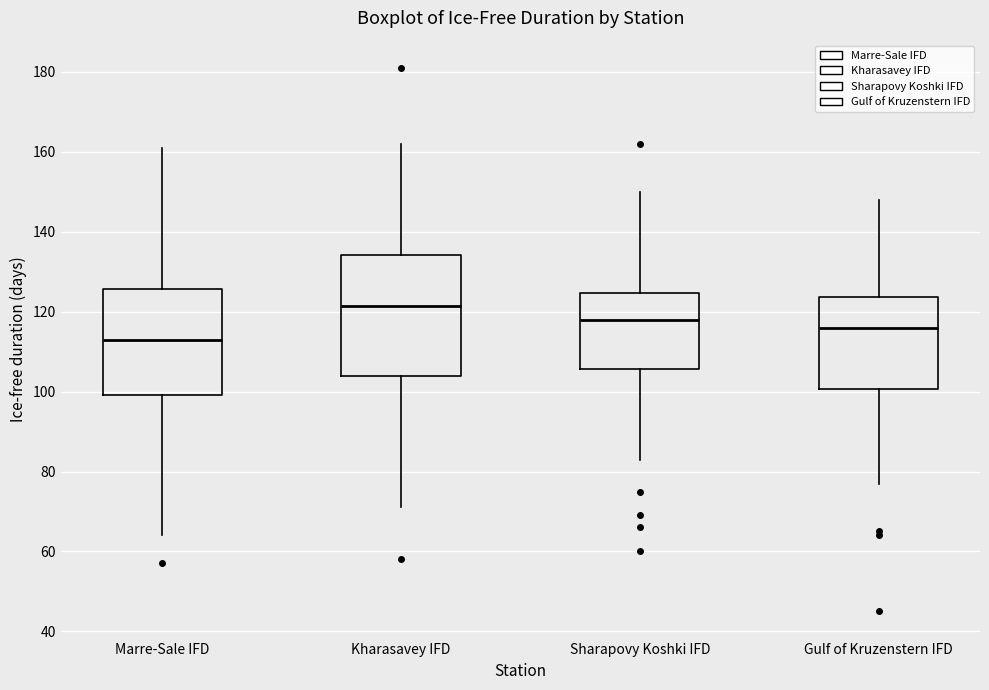

Where does the upper whisker of the box for Kharasavey IFD end on the y-axis? The values are not printed on the chart, so give them approximately, as read against the axis.

162